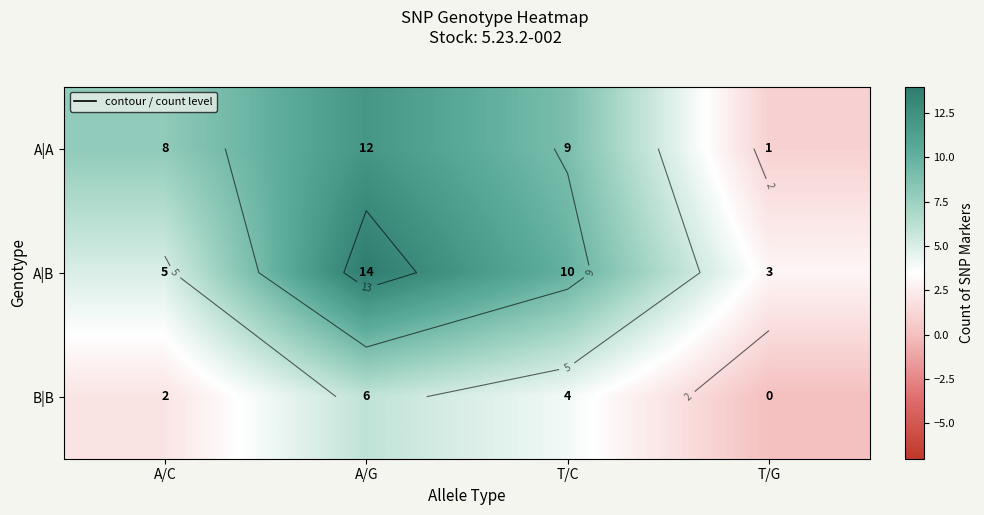

What is the difference between the maximum and minimum values in the A|A series?

11